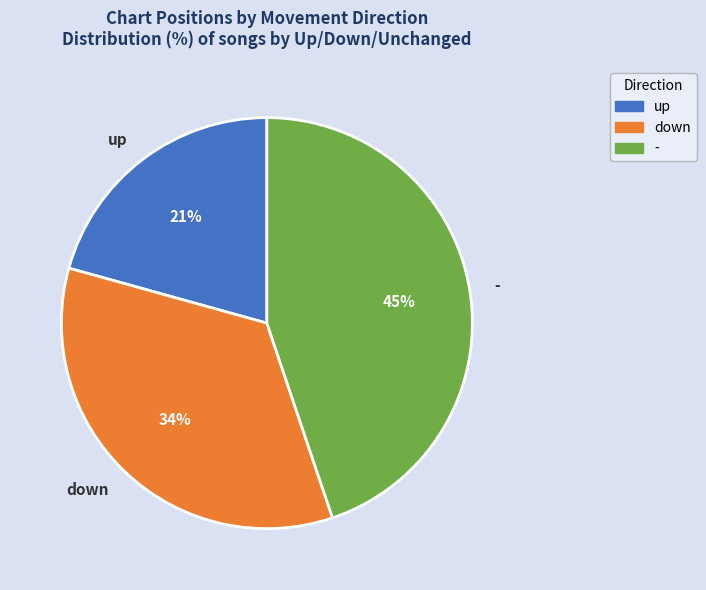

Which has a higher value, up or down?

down